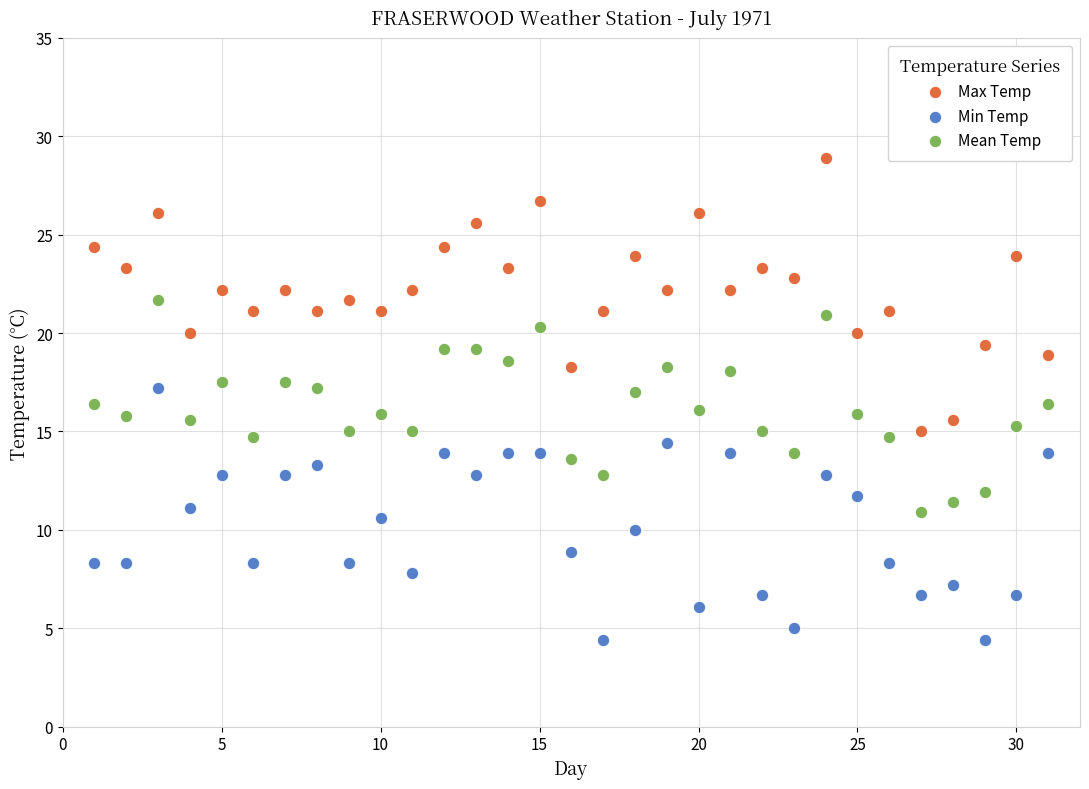

Across all data points, what is the range of Y values (max minus min)?

24.5